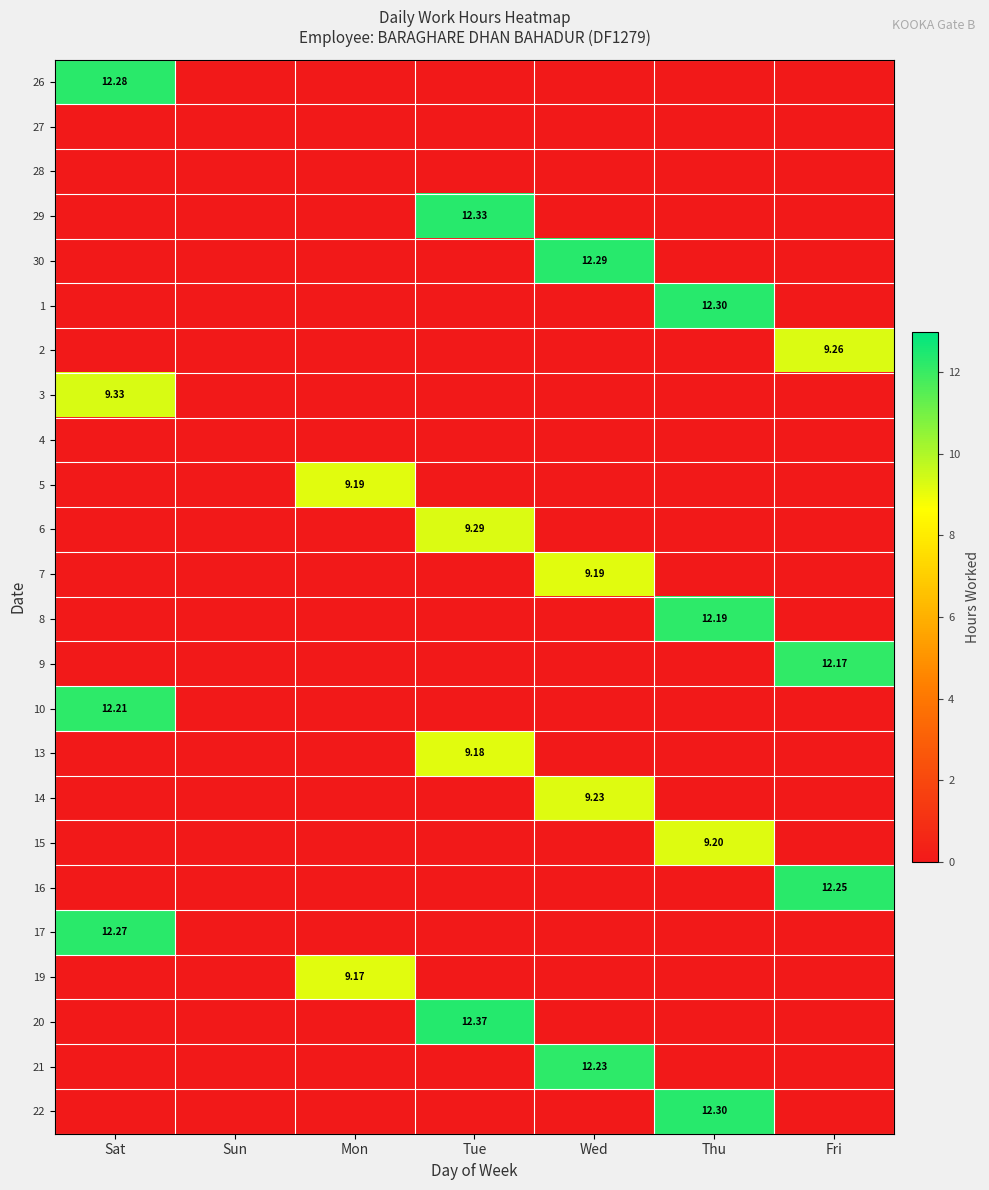

The 22 series shows 0.0 at Fri. True or false?

True